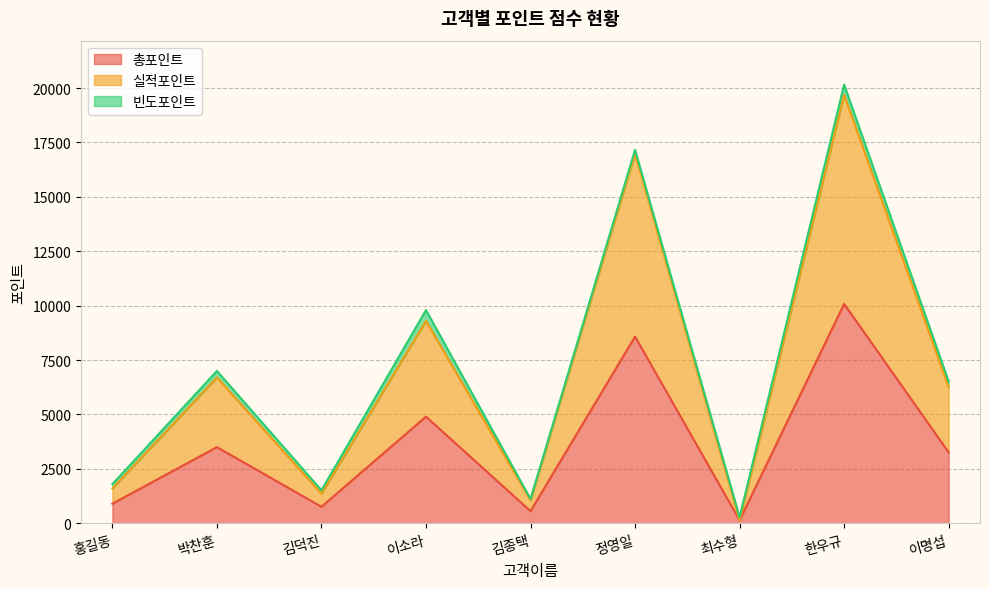

True or false: 실적포인트 and 총포인트 cross at least once.

False